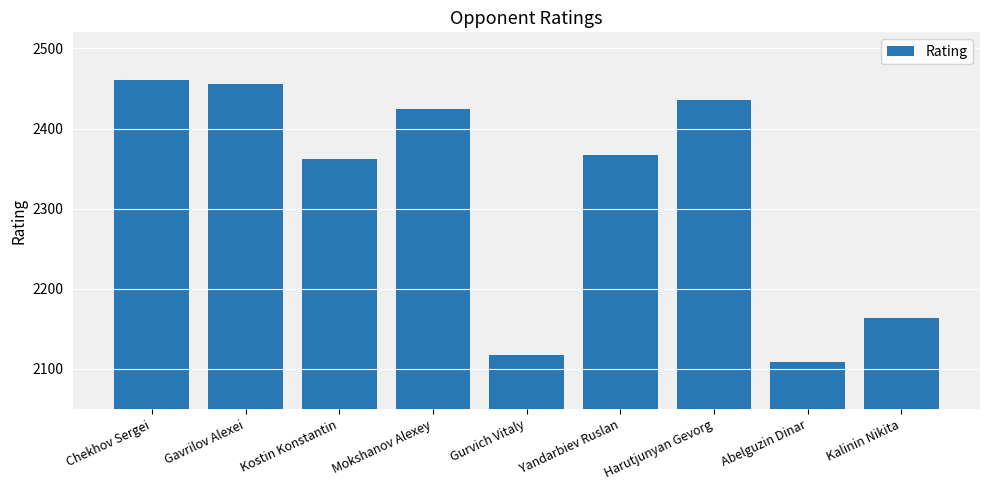

How many values are below 2367?

4